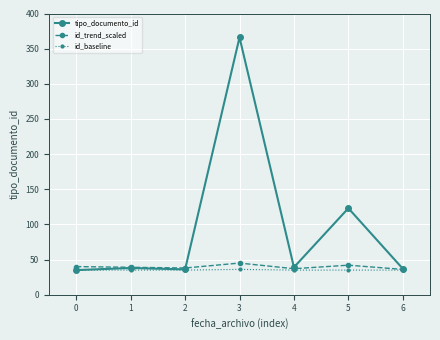

How many interior local valleys does the id_trend_scaled series have?

2